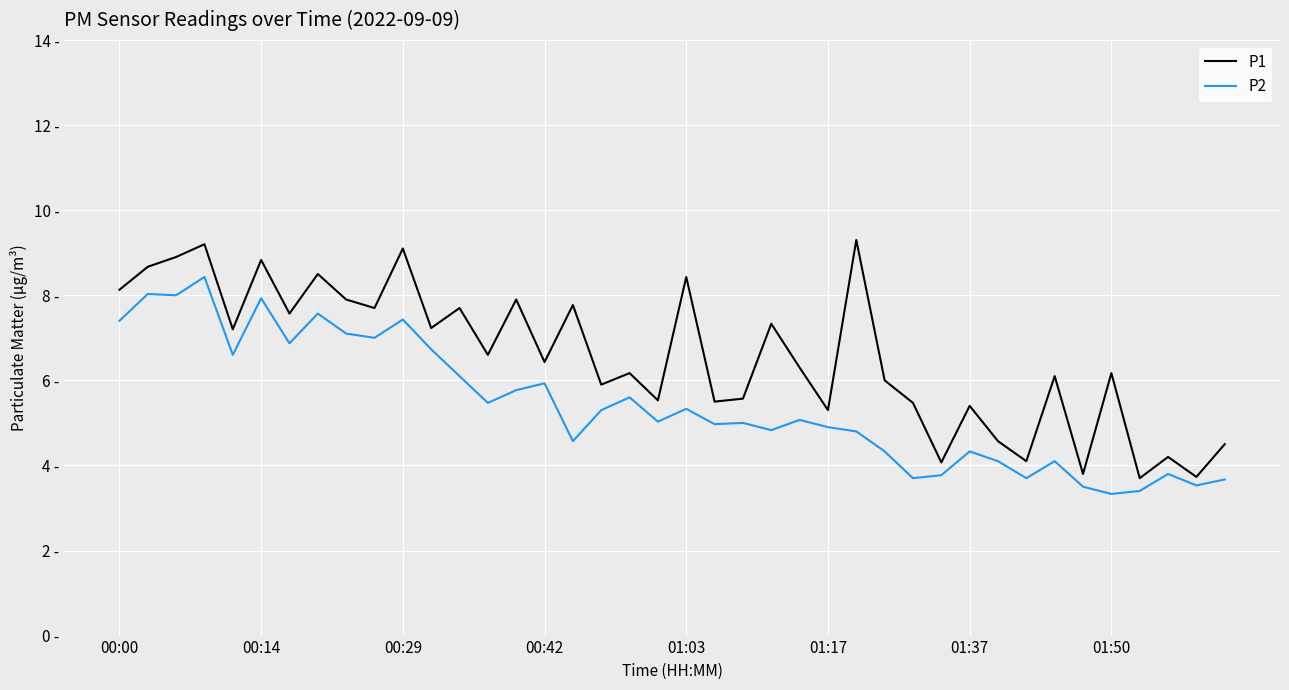

Which series has the largest total across all categories?

P1